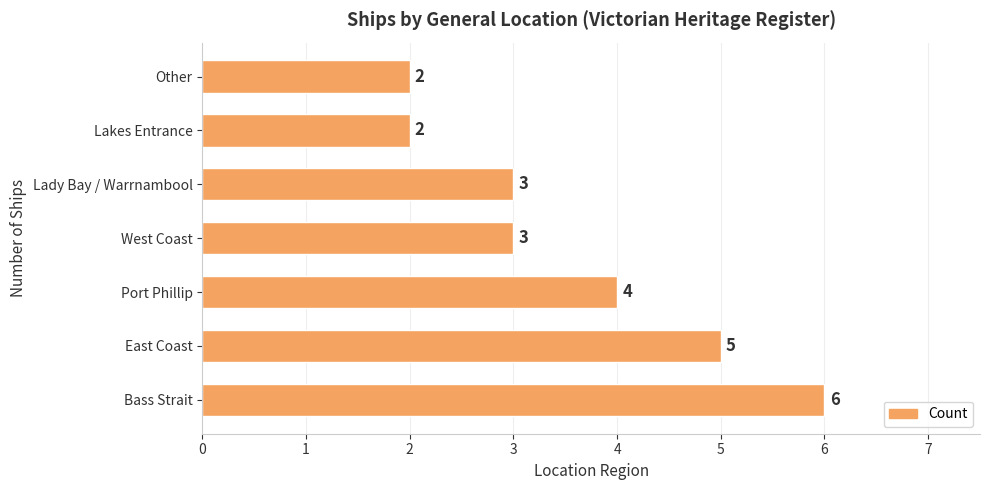

How many values are between 2 and 5?

6